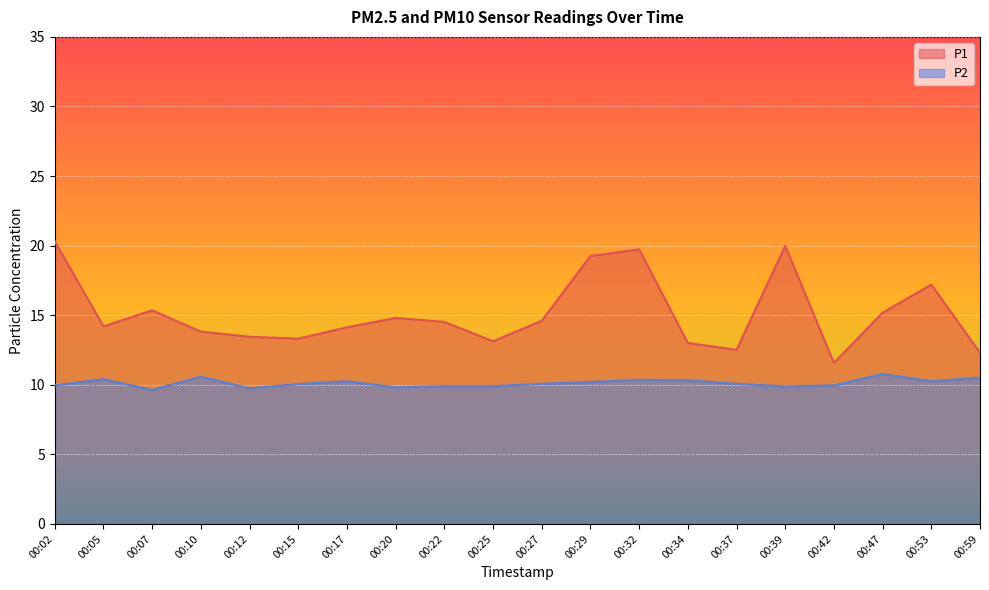

Which has a higher value, 00:39 or 00:12?

00:39